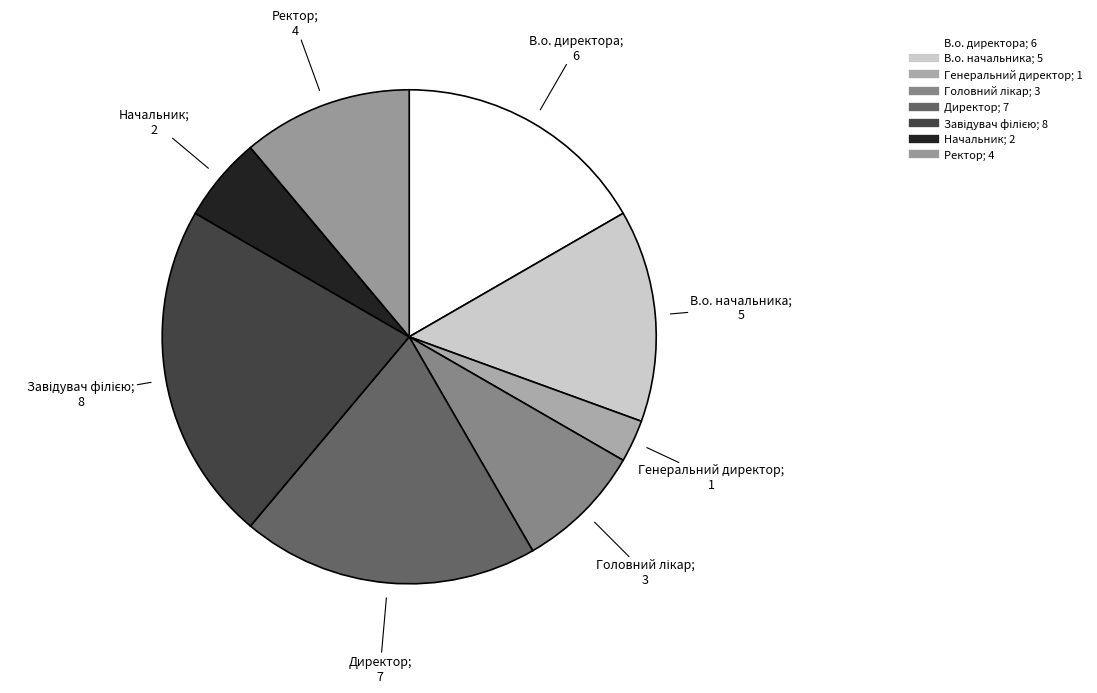

Is there any slice that represents more than half of the pie?

No